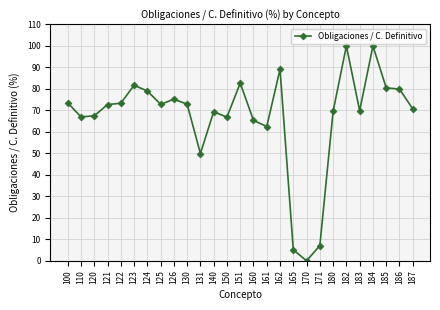

Count the number of categories in the chart.

27